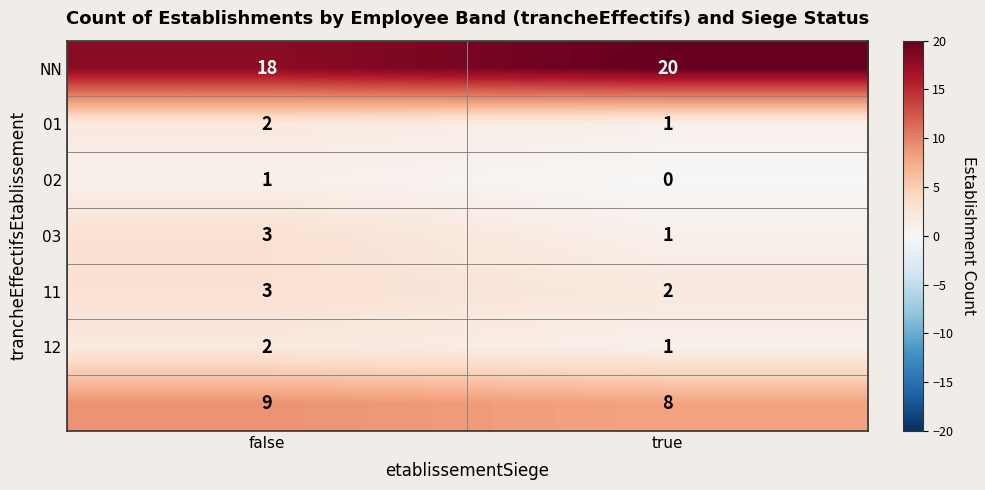

What is the spread (max minus min) of values at false?

17